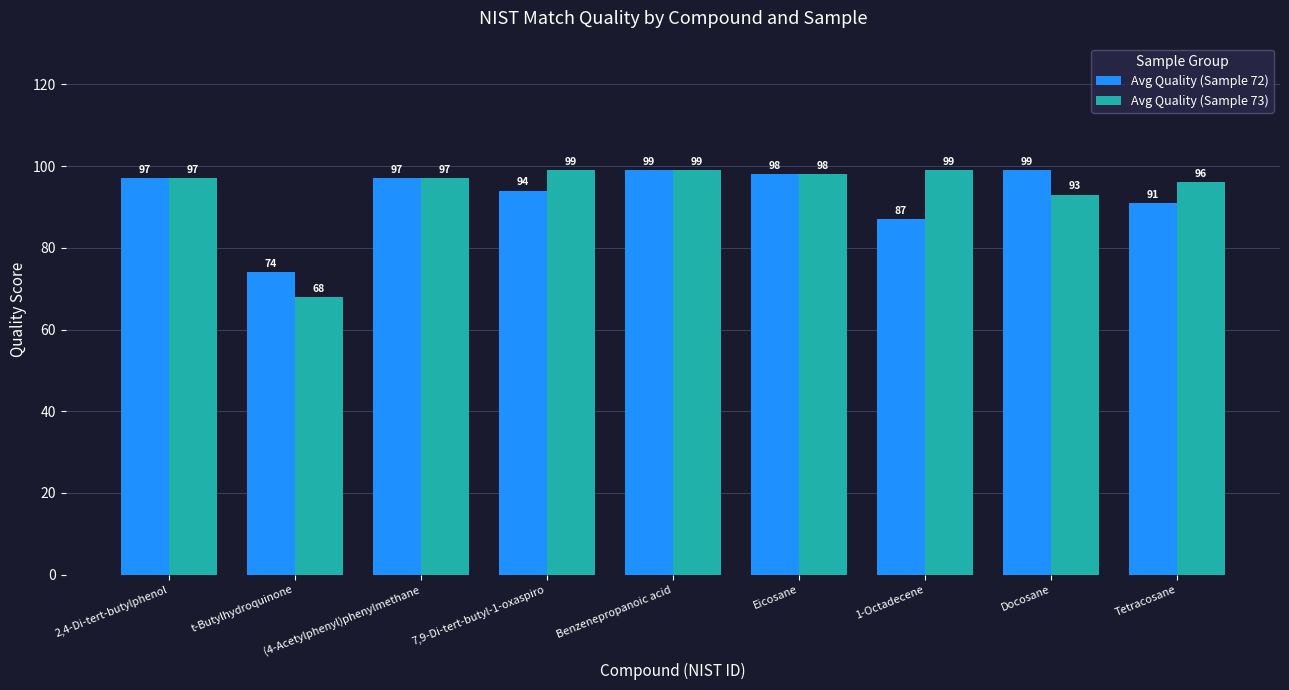

Is the value of Avg Quality (Sample 73) at Tetracosane greater than the value of Avg Quality (Sample 72) at t-Butylhydroquinone?

Yes